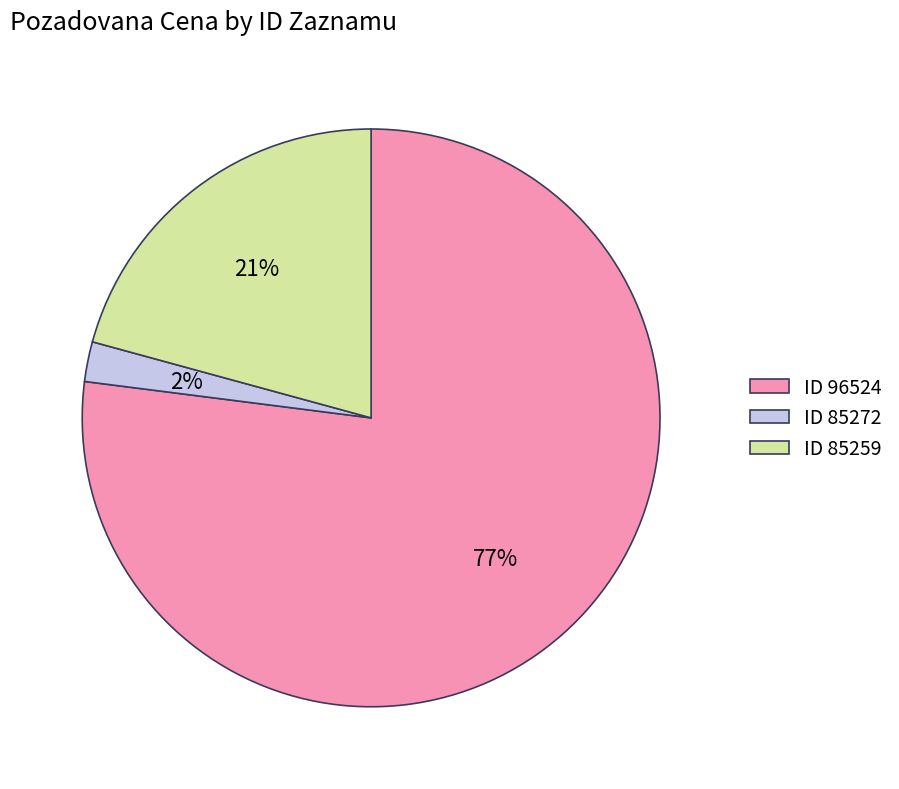

What is the ratio of the value at ID 85259 to the value at ID 96524?

0.3